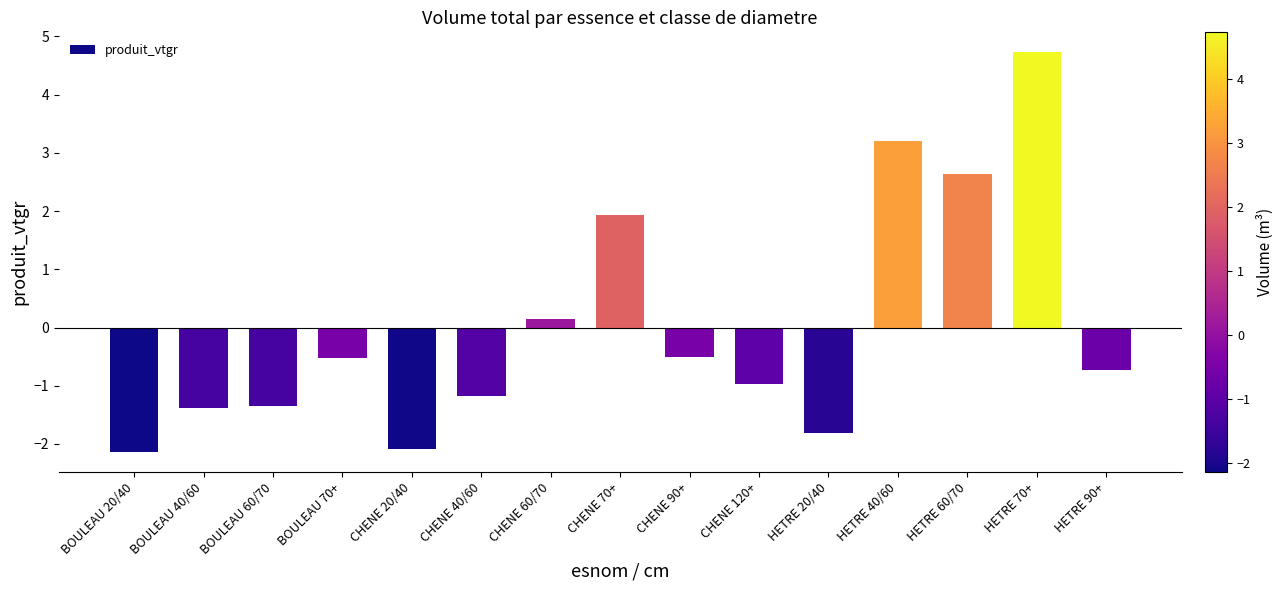

What is the difference between the maximum and minimum values?

6.9